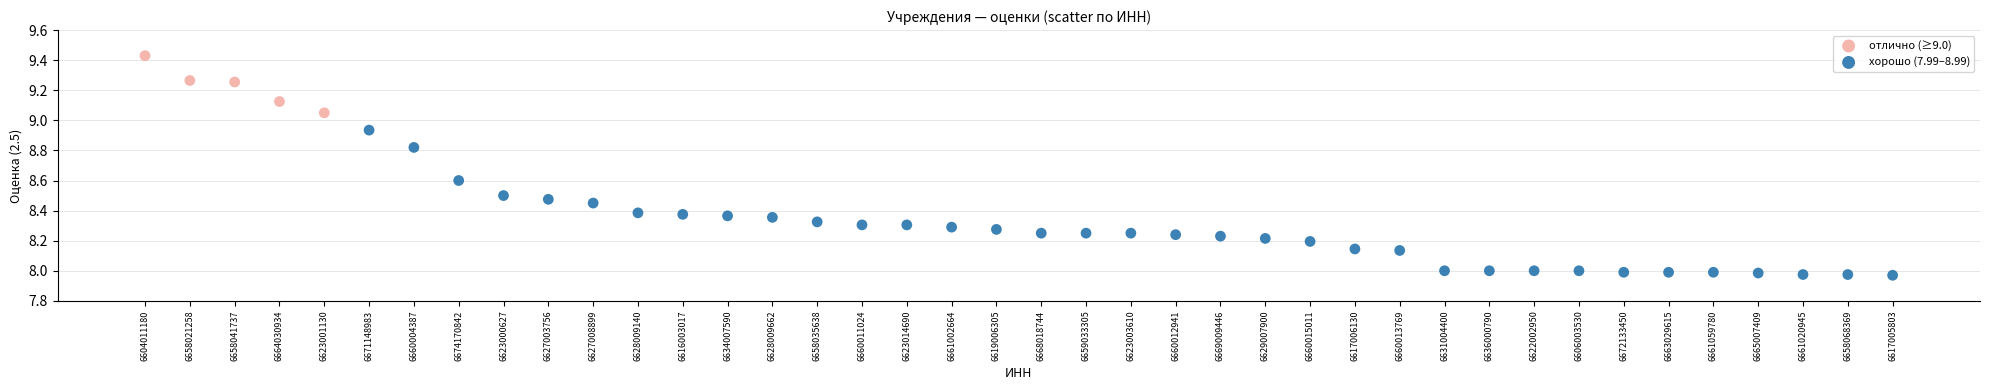

Which series reaches the minimum Y coordinate?

хорошо (7.99–8.99)